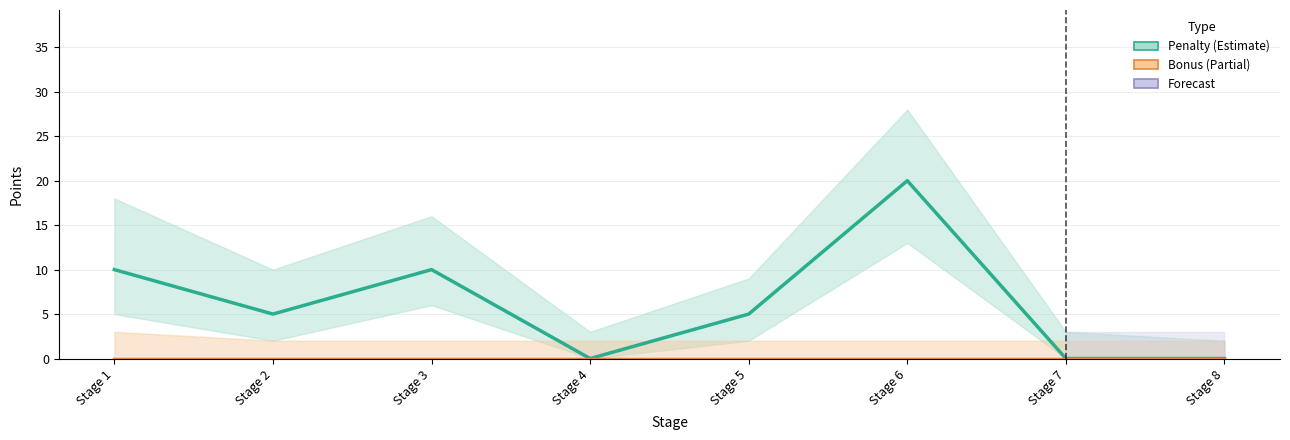

True or false: Penalty and Bonus intersect in this chart.

False